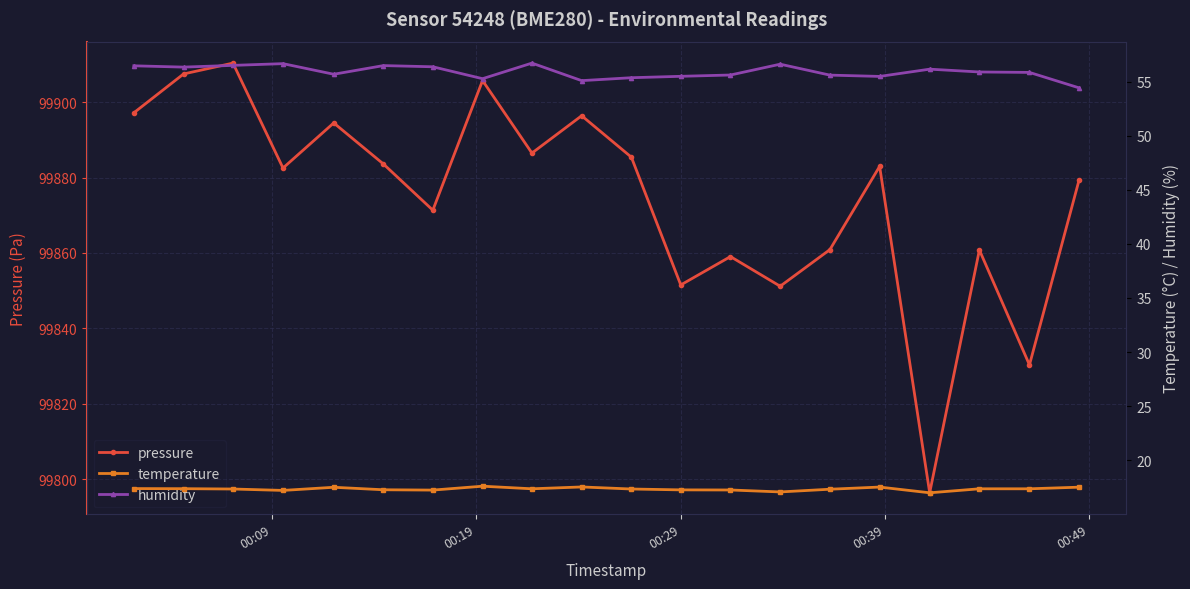

What is the average value of the temperature series?

17.3